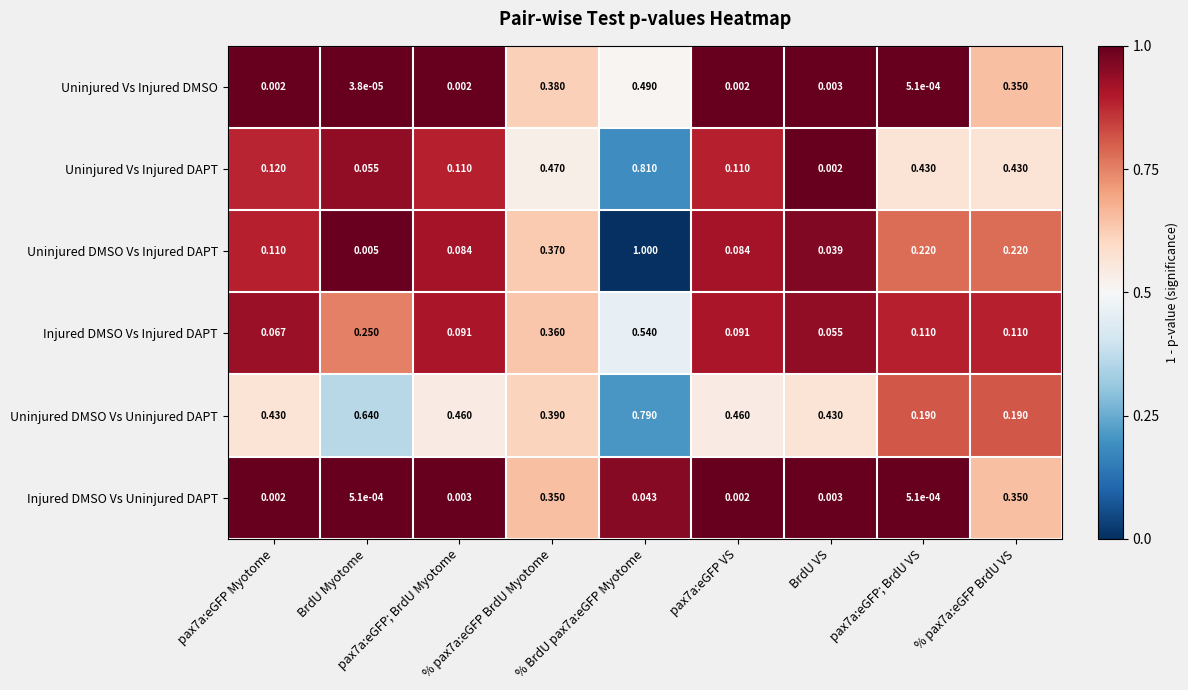

Which series has the widest spread of values?

Uninjured DMSO Vs Injured DAPT